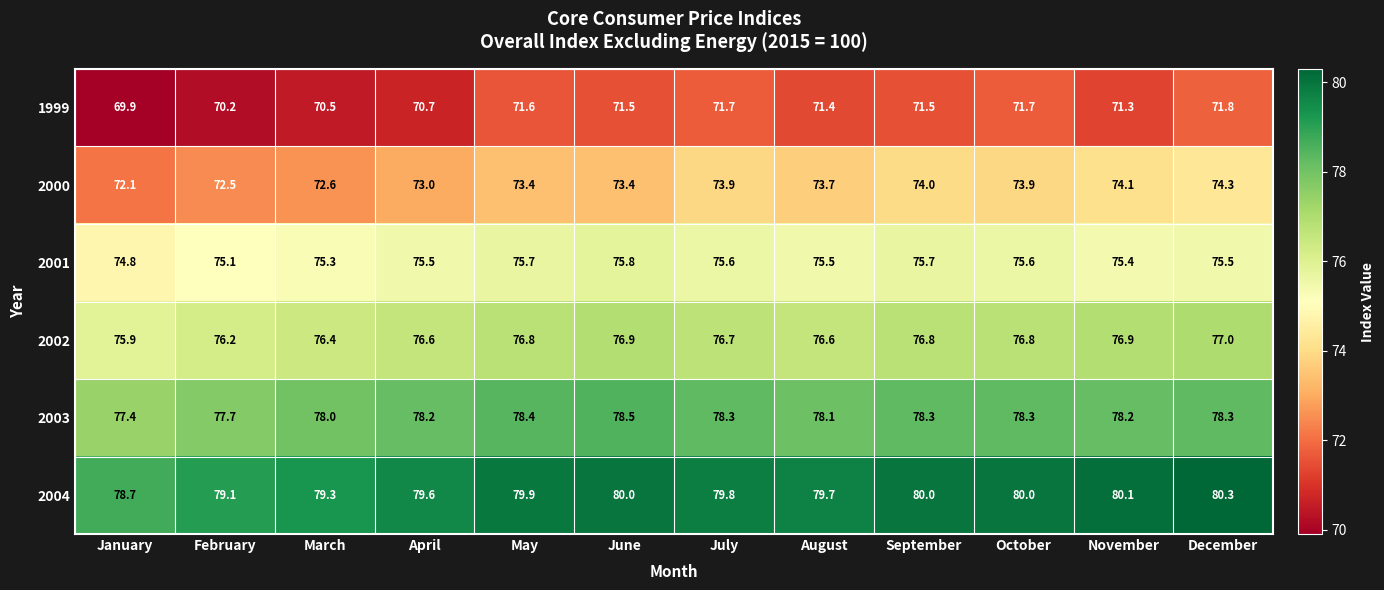

Where is 2004 nearest to the value 79?

February